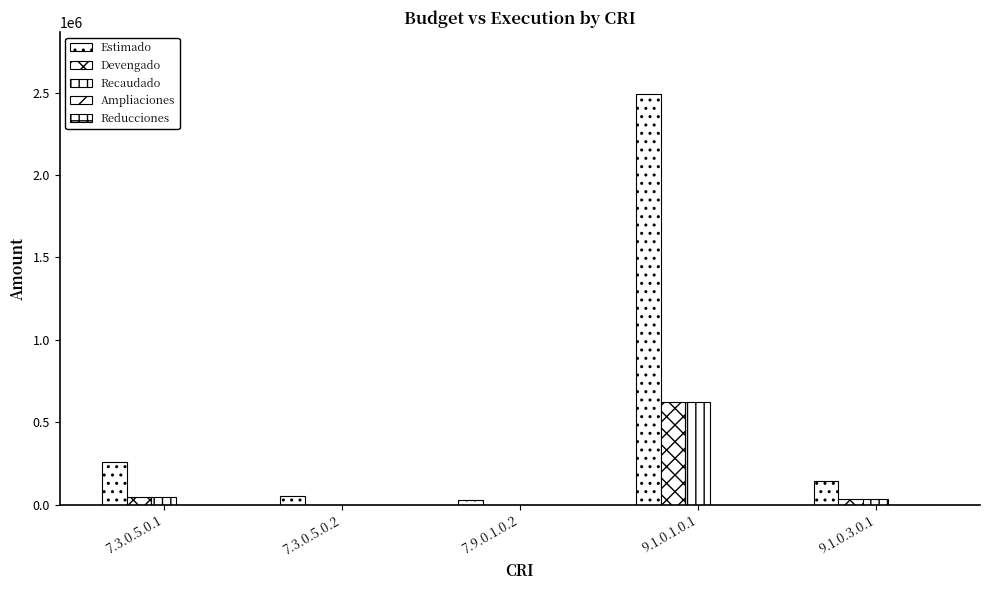

At how many categories does at least one series exceed 1280507?

1